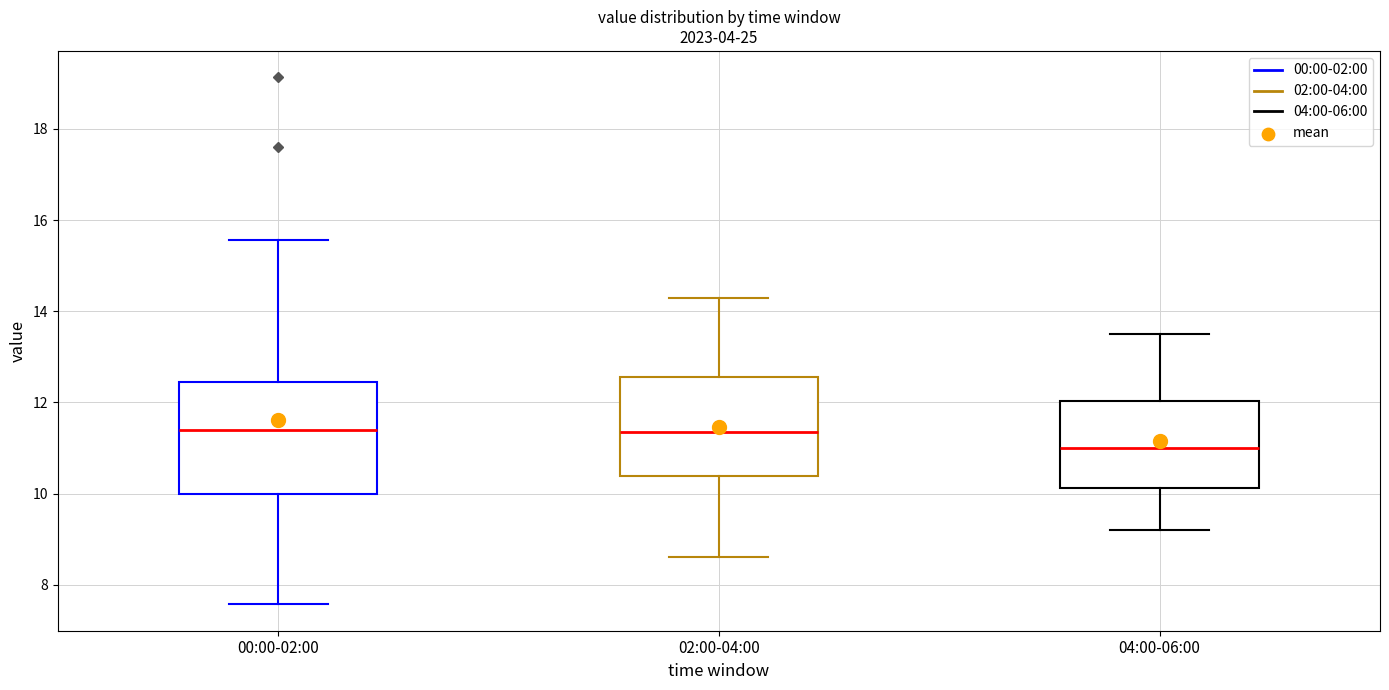

Reading left to right, transcribe this box plot: for each box, give where its median line is, the range the box spans, and where its two whiskers end, as read against the y-axis. The values are not printed on the chart, so give them approximately, as read against the axis.

00:00-02:00: median 11.4, box 10.0 to 12.4, whiskers 7.6 to 15.6
02:00-04:00: median 11.4, box 10.4 to 12.6, whiskers 8.6 to 14.4
04:00-06:00: median 11.0, box 10.2 to 12.0, whiskers 9.2 to 13.6